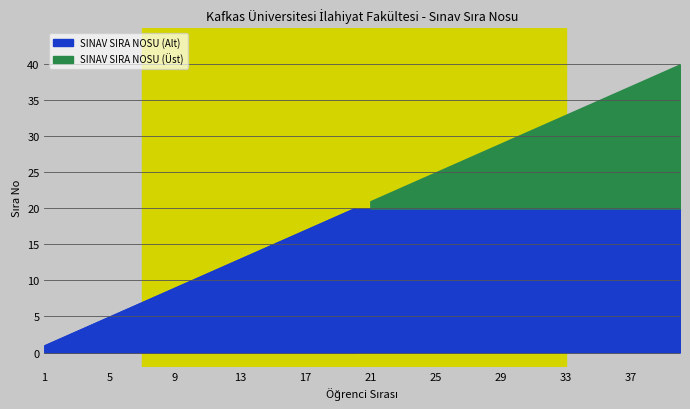

Is it true that the value at 17 is 17?

True